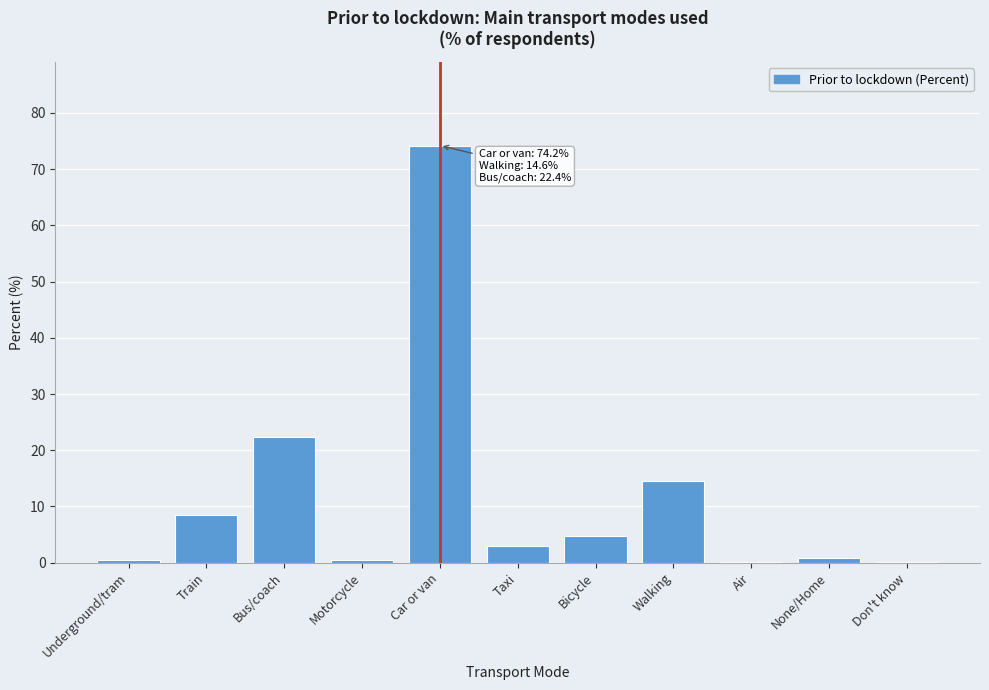

What is the sum of all values?

129.4